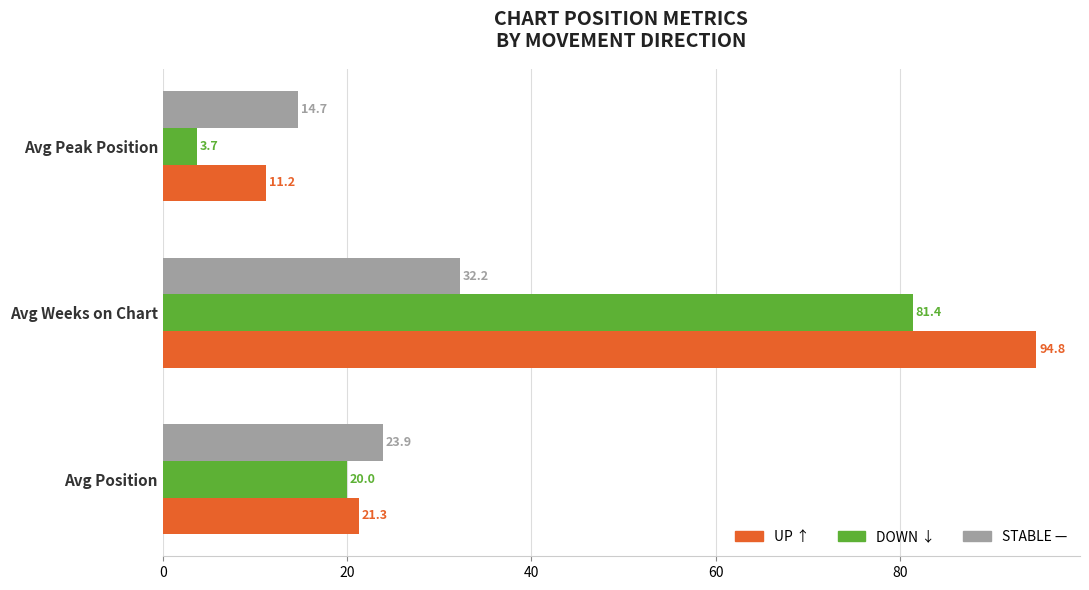

What is the maximum value shown in the chart?

94.8